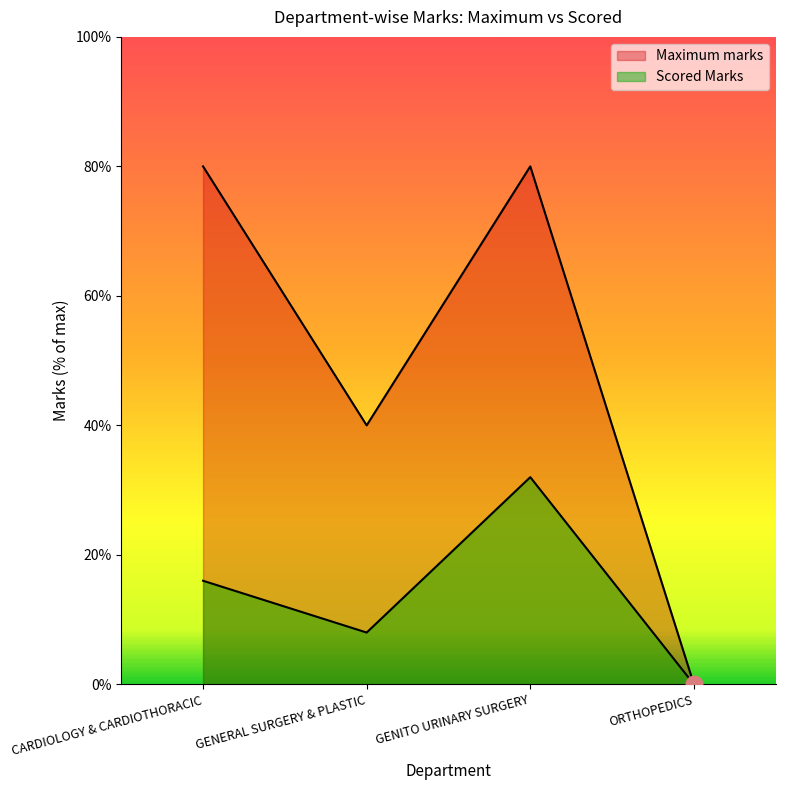

Which series has the largest range (max minus min)?

Maximum marks